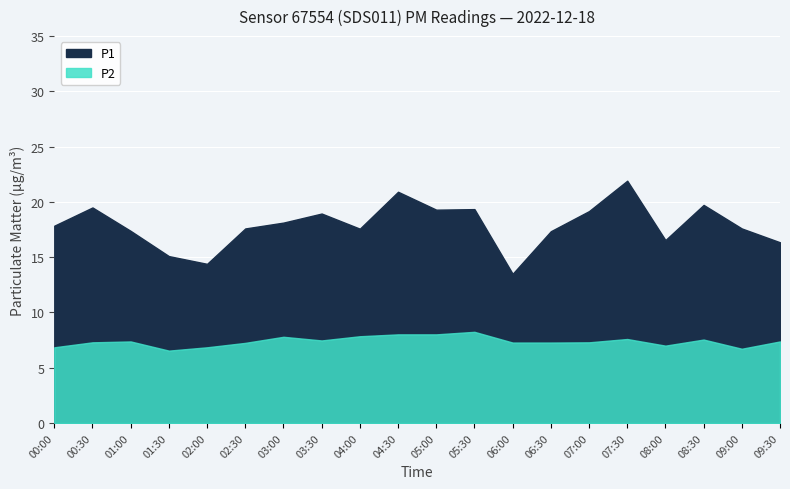

The P1 series shows 17.4 at 06:30. True or false?

True